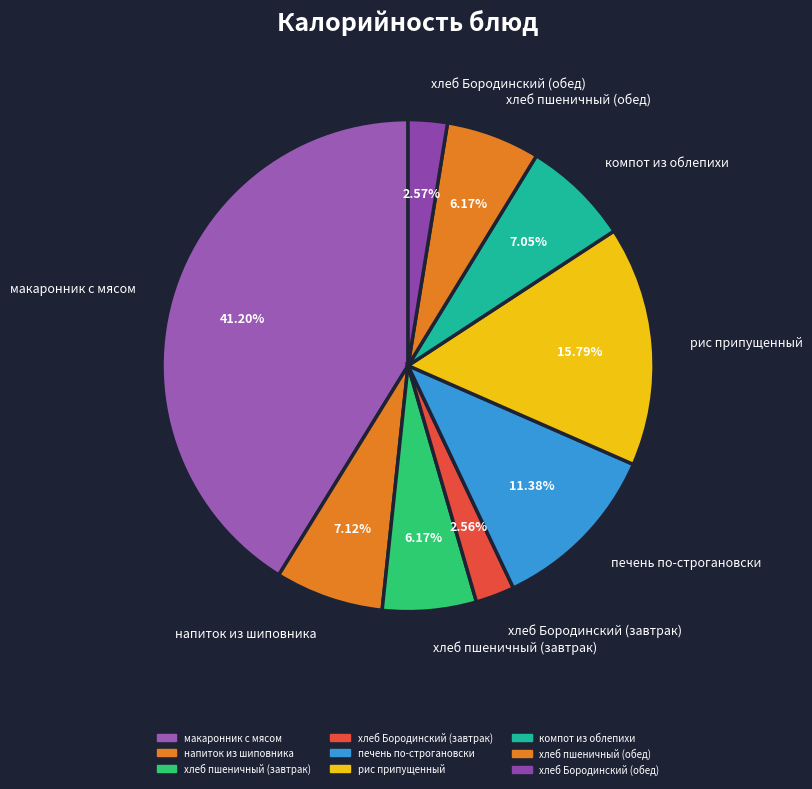

How many slices are in this pie chart?

9